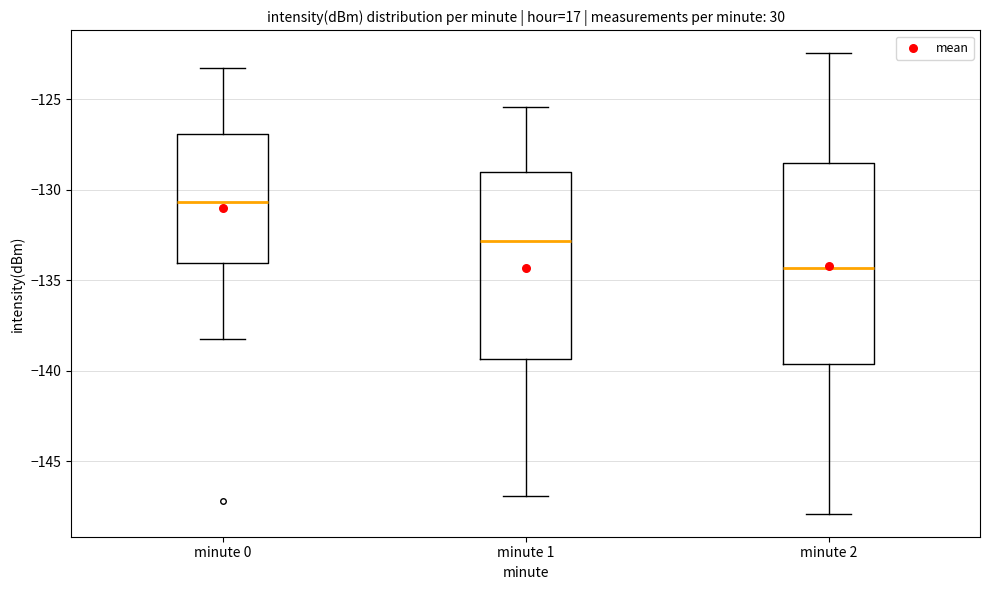

Which box has the highest median line?

minute 0